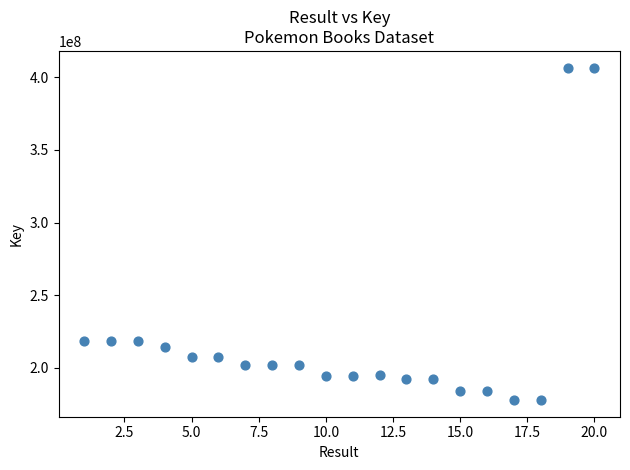

What is the range of X values (max minus min)?

19